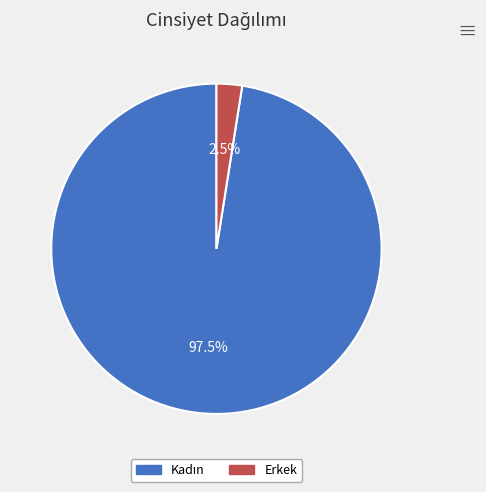

Is Erkek the majority of the pie?

No